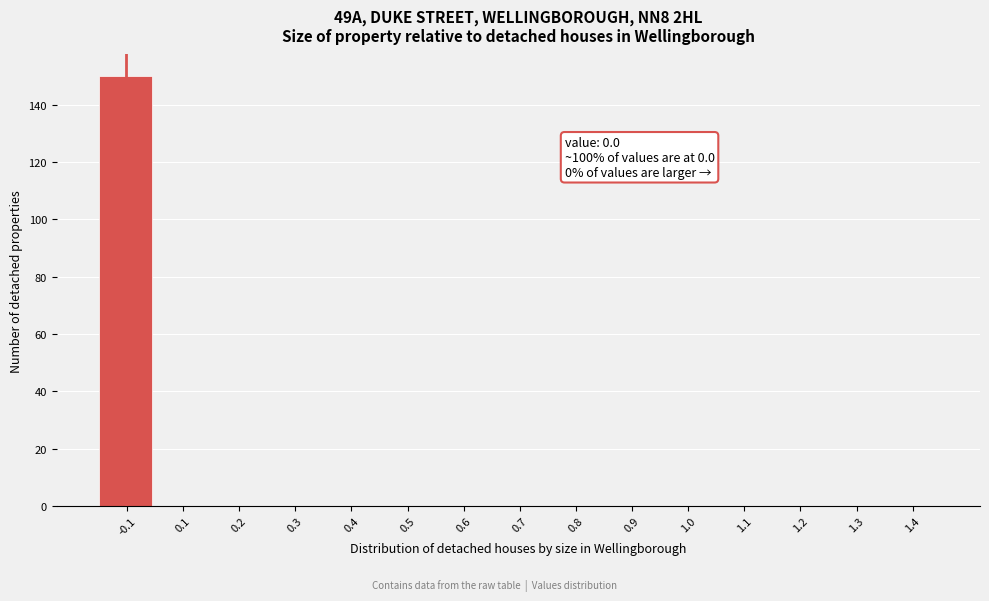

Reading left to right, transcribe all the data shown in this chart.

-0.1=150	0.1=0	0.2=0	0.3=0	0.4=0	0.5=0	0.6=0	0.7=0	0.8=0	0.9=0	1.0=0	1.1=0	1.2=0	1.3=0	1.4=0